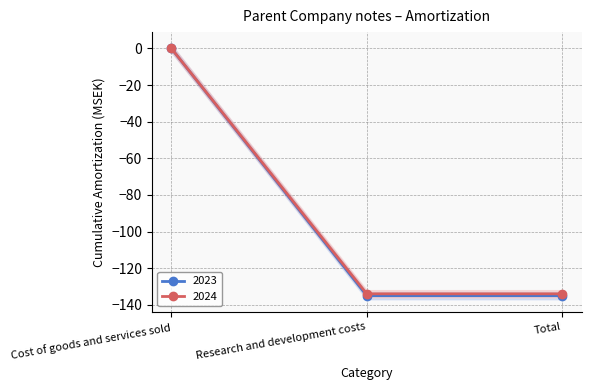

Does the chart display data point markers on the line(s)?

Yes